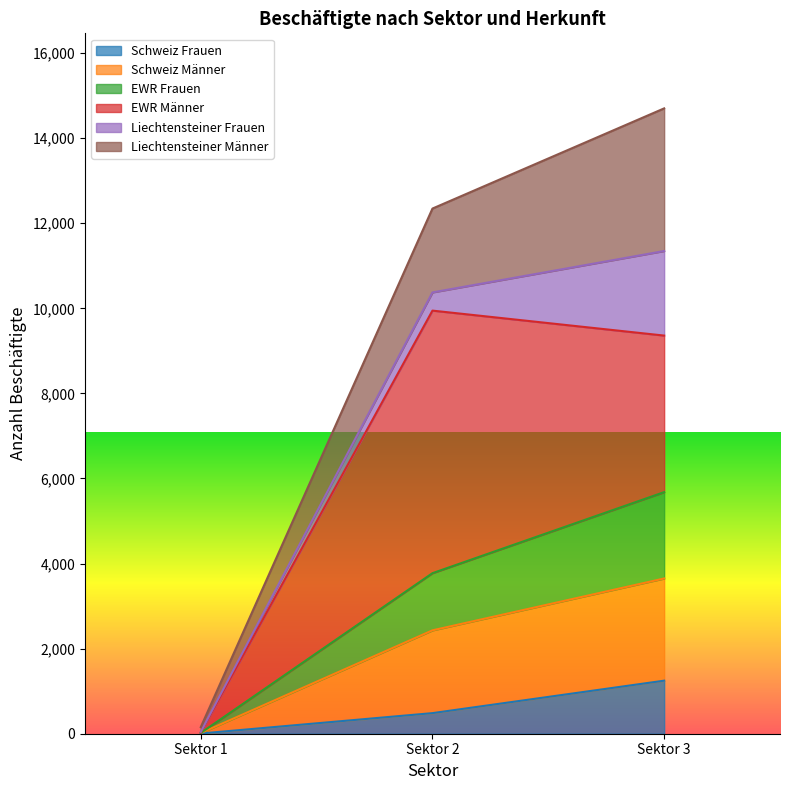

What is the maximum value for EWR Frauen?

5679